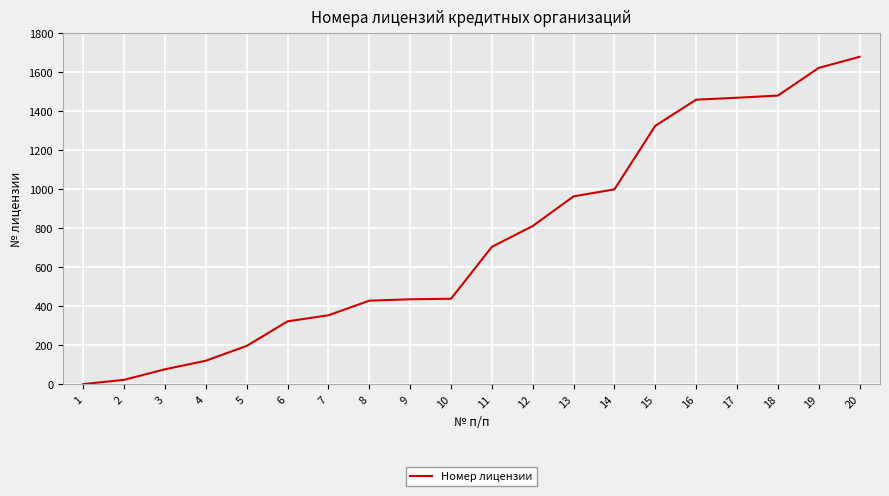

Count the number of data series in this chart.

1